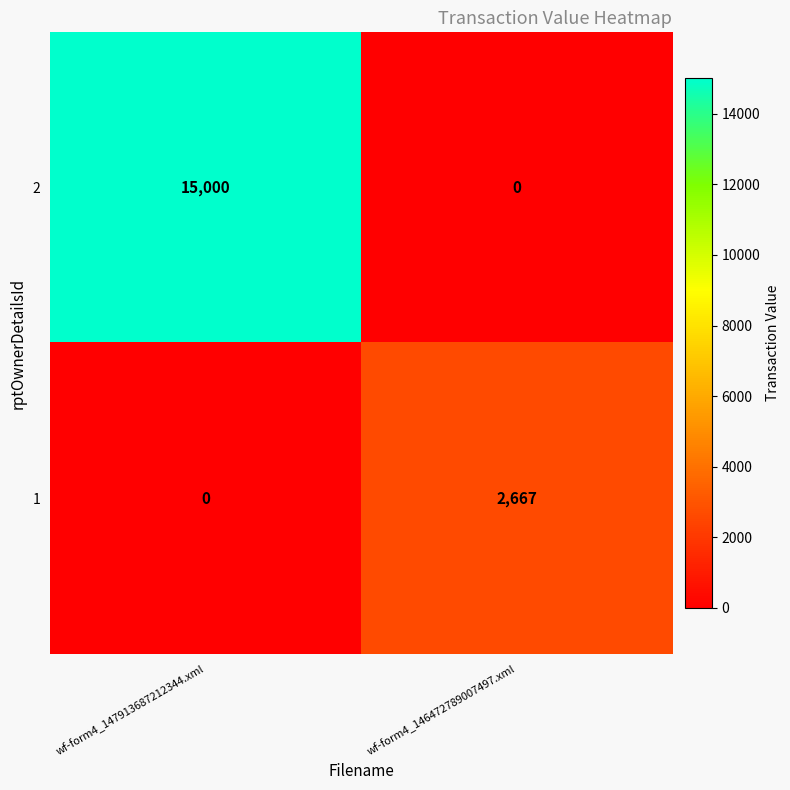

What is the spread (max minus min) of values at wf-form4_146472789007497.xml?

2667